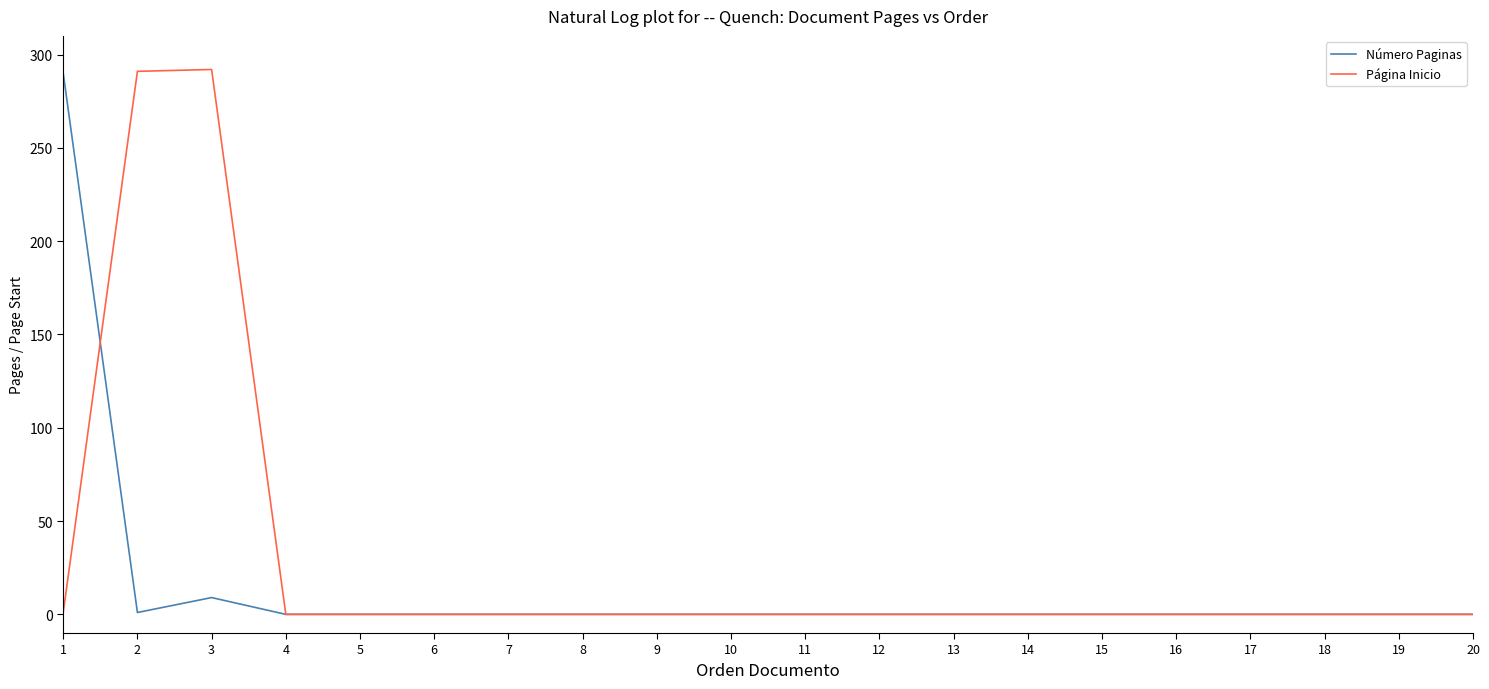

List the series in order of their overall mean, highest first.

Página Inicio, Número Paginas